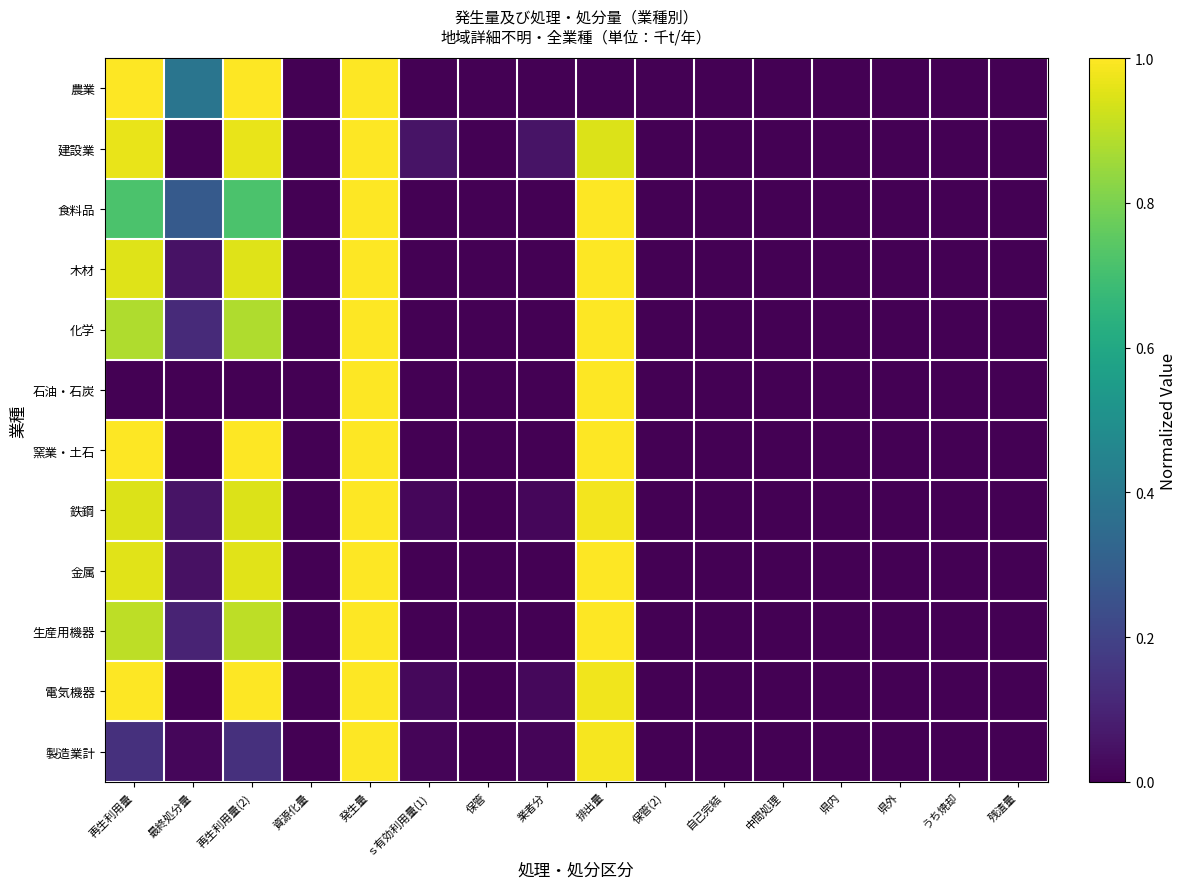

Reading left to right, what are all the values shown in this chart?

農業: 再生利用量=1.0	最終処分量=0.4	再生利用量(2)=1.0	資源化量=0.0	発生量=1.0	ｓ有効利用量(1)=0.0	保管=0.0	業者分=0.0	排出量=0.0	保管(2)=0.0	自己完結=0.0	中間処理=0.0	県内=0.0	県外=0.0	うち焼却=0.0	残渣量=0.0
建設業: 再生利用量=1.0	最終処分量=0.0	再生利用量(2)=1.0	資源化量=0.0	発生量=1.0	ｓ有効利用量(1)=0.1	保管=0.0	業者分=0.1	排出量=0.9	保管(2)=0.0	自己完結=0.0	中間処理=0.0	県内=0.0	県外=0.0	うち焼却=0.0	残渣量=0.0
食料品: 再生利用量=0.7	最終処分量=0.3	再生利用量(2)=0.7	資源化量=0.0	発生量=1.0	ｓ有効利用量(1)=0.0	保管=0.0	業者分=0.0	排出量=1.0	保管(2)=0.0	自己完結=0.0	中間処理=0.0	県内=0.0	県外=0.0	うち焼却=0.0	残渣量=0.0
木材: 再生利用量=1.0	最終処分量=0.0	再生利用量(2)=1.0	資源化量=0.0	発生量=1.0	ｓ有効利用量(1)=0.0	保管=0.0	業者分=0.0	排出量=1.0	保管(2)=0.0	自己完結=0.0	中間処理=0.0	県内=0.0	県外=0.0	うち焼却=0.0	残渣量=0.0
化学: 再生利用量=0.9	最終処分量=0.1	再生利用量(2)=0.9	資源化量=0.0	発生量=1.0	ｓ有効利用量(1)=0.0	保管=0.0	業者分=0.0	排出量=1.0	保管(2)=0.0	自己完結=0.0	中間処理=0.0	県内=0.0	県外=0.0	うち焼却=0.0	残渣量=0.0
石油・石炭: 再生利用量=0.0	最終処分量=0.0	再生利用量(2)=0.0	資源化量=0.0	発生量=1.0	ｓ有効利用量(1)=0.0	保管=0.0	業者分=0.0	排出量=1.0	保管(2)=0.0	自己完結=0.0	中間処理=0.0	県内=0.0	県外=0.0	うち焼却=0.0	残渣量=0.0
窯業・土石: 再生利用量=1.0	最終処分量=0.0	再生利用量(2)=1.0	資源化量=0.0	発生量=1.0	ｓ有効利用量(1)=0.0	保管=0.0	業者分=0.0	排出量=1.0	保管(2)=0.0	自己完結=0.0	中間処理=0.0	県内=0.0	県外=0.0	うち焼却=0.0	残渣量=0.0
鉄鋼: 再生利用量=0.9	最終処分量=0.1	再生利用量(2)=0.9	資源化量=0.0	発生量=1.0	ｓ有効利用量(1)=0.0	保管=0.0	業者分=0.0	排出量=1.0	保管(2)=0.0	自己完結=0.0	中間処理=0.0	県内=0.0	県外=0.0	うち焼却=0.0	残渣量=0.0
金属: 再生利用量=1.0	最終処分量=0.0	再生利用量(2)=1.0	資源化量=0.0	発生量=1.0	ｓ有効利用量(1)=0.0	保管=0.0	業者分=0.0	排出量=1.0	保管(2)=0.0	自己完結=0.0	中間処理=0.0	県内=0.0	県外=0.0	うち焼却=0.0	残渣量=0.0
生産用機器: 再生利用量=0.9	最終処分量=0.1	再生利用量(2)=0.9	資源化量=0.0	発生量=1.0	ｓ有効利用量(1)=0.0	保管=0.0	業者分=0.0	排出量=1.0	保管(2)=0.0	自己完結=0.0	中間処理=0.0	県内=0.0	県外=0.0	うち焼却=0.0	残渣量=0.0
電気機器: 再生利用量=1.0	最終処分量=0.0	再生利用量(2)=1.0	資源化量=0.0	発生量=1.0	ｓ有効利用量(1)=0.0	保管=0.0	業者分=0.0	排出量=1.0	保管(2)=0.0	自己完結=0.0	中間処理=0.0	県内=0.0	県外=0.0	うち焼却=0.0	残渣量=0.0
製造業計: 再生利用量=0.1	最終処分量=0.0	再生利用量(2)=0.1	資源化量=0.0	発生量=1.0	ｓ有効利用量(1)=0.0	保管=0.0	業者分=0.0	排出量=1.0	保管(2)=0.0	自己完結=0.0	中間処理=0.0	県内=0.0	県外=0.0	うち焼却=0.0	残渣量=0.0